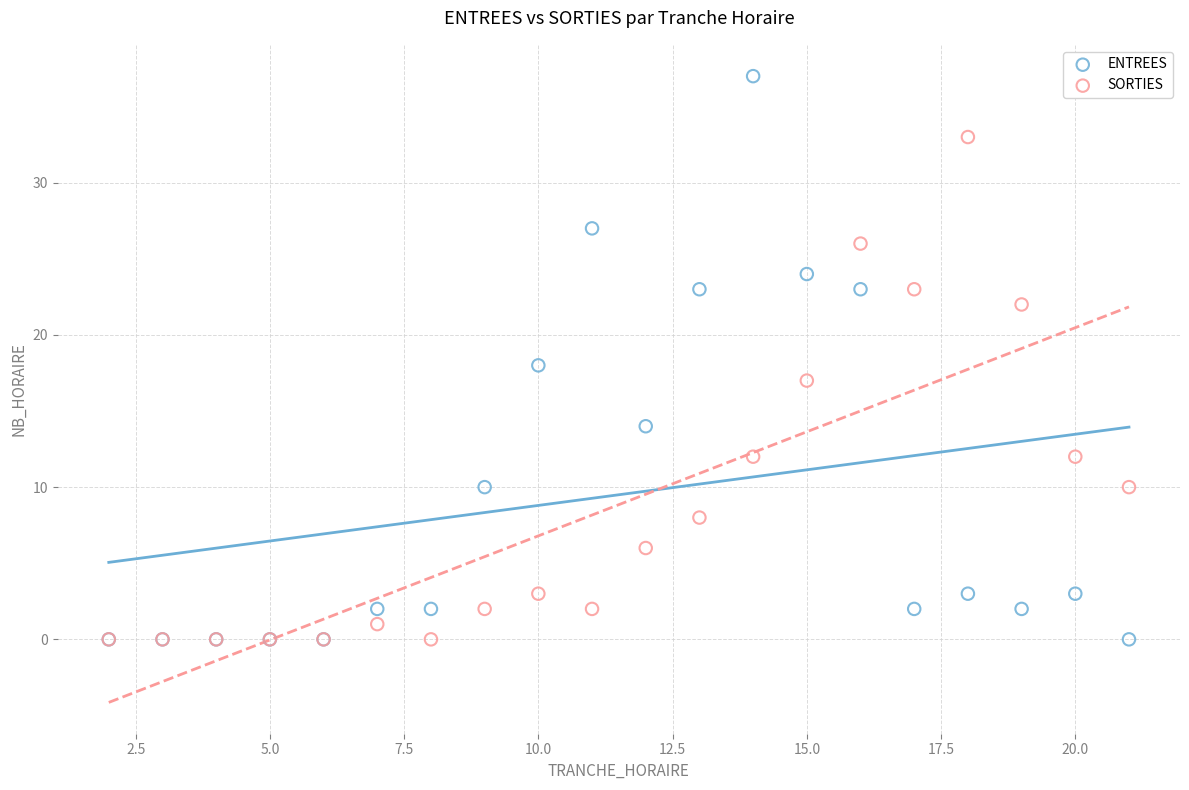

In the SORTIES series, what Y value is closest to 16?

17